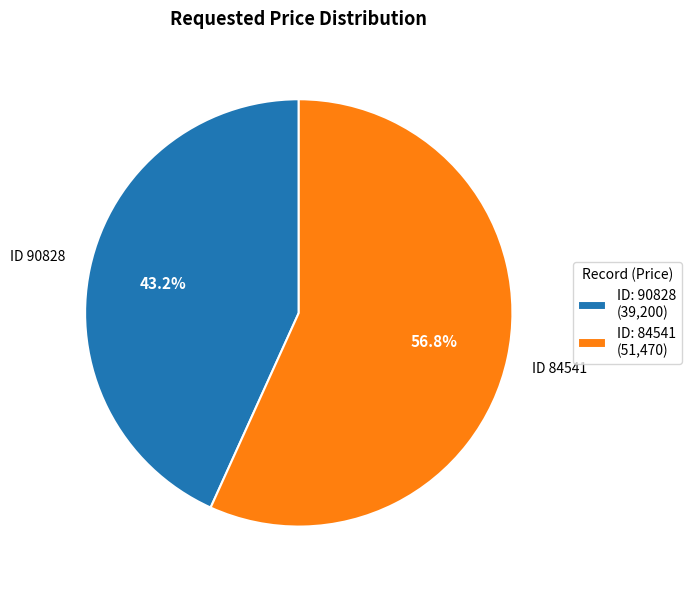

What is the ratio of the value at ID 90828 to the value at ID 84541?

0.8